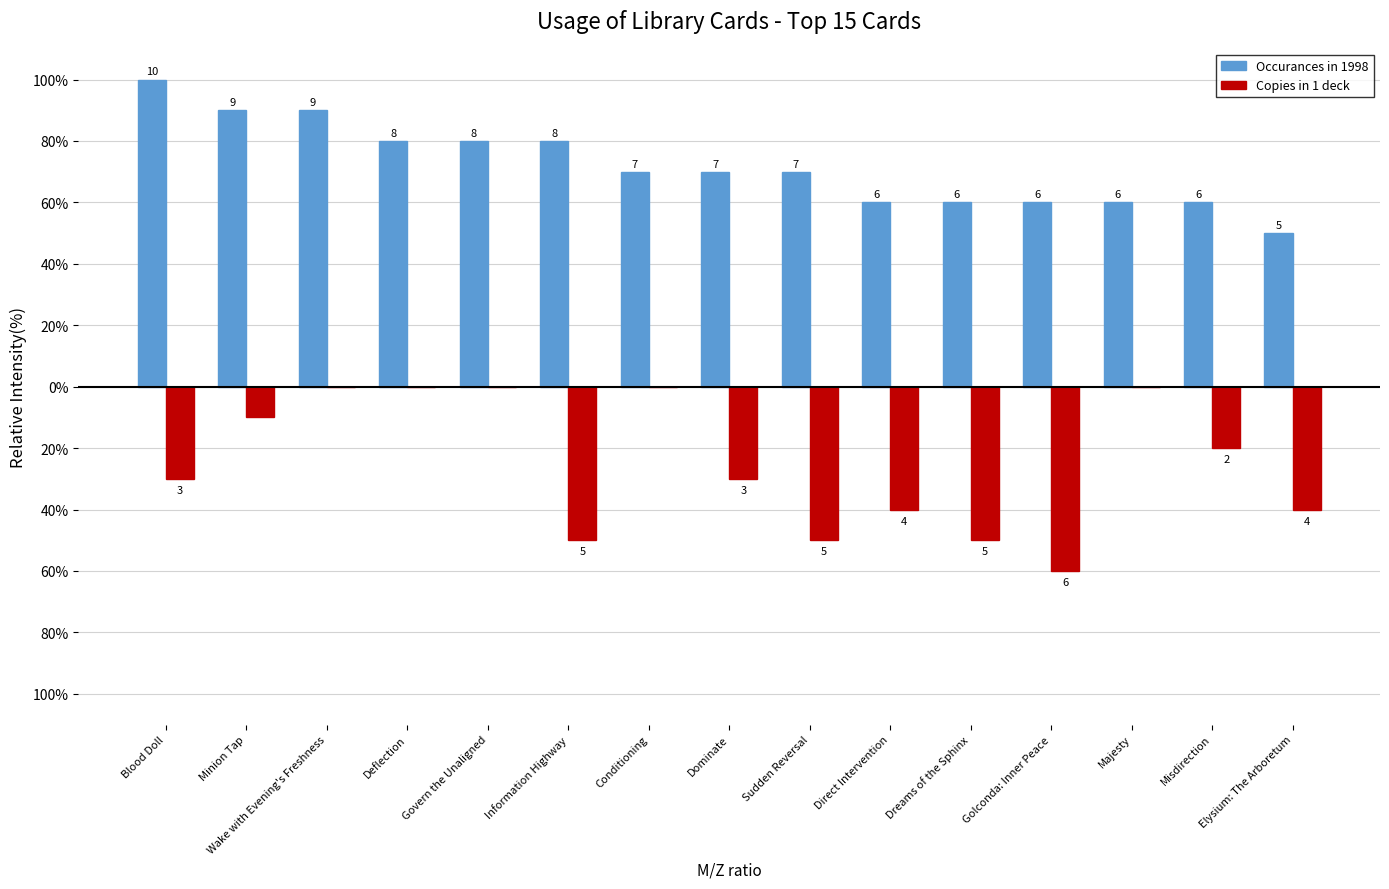

Rank the series by their average value, from lowest to highest.

Copies in 1 deck, Occurances in 1998